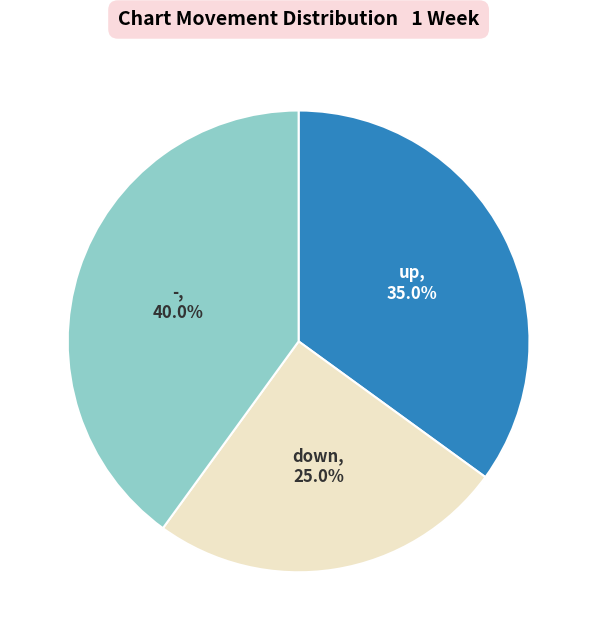

Is there any slice that represents more than half of the pie?

No